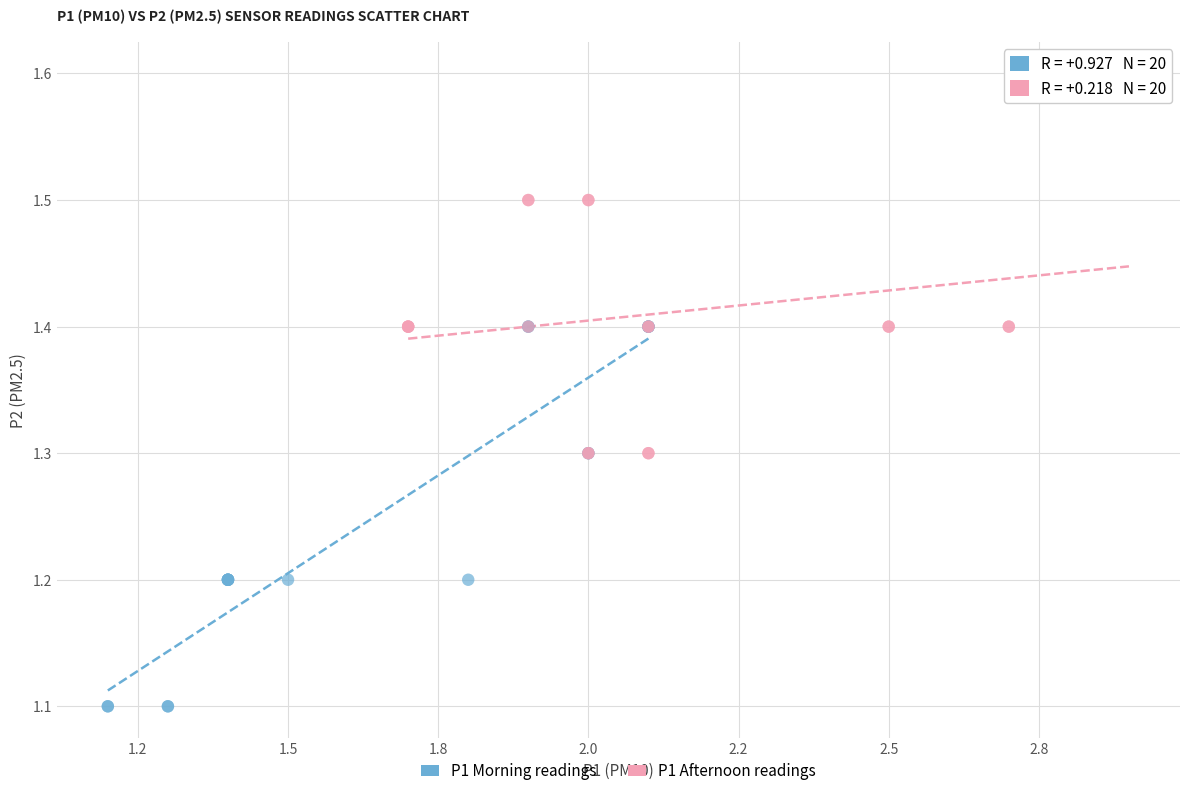

Which series reaches the maximum Y coordinate?

P1 Afternoon readings